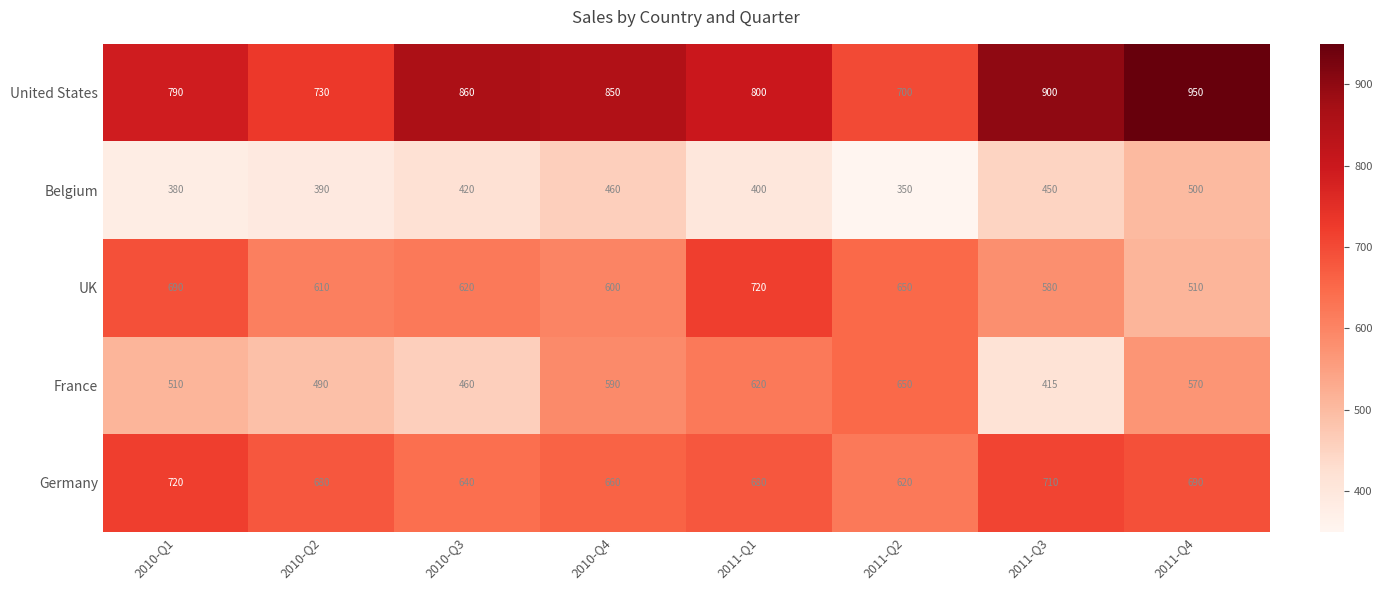

What is the difference between the highest and lowest values at 2011-Q4?

450